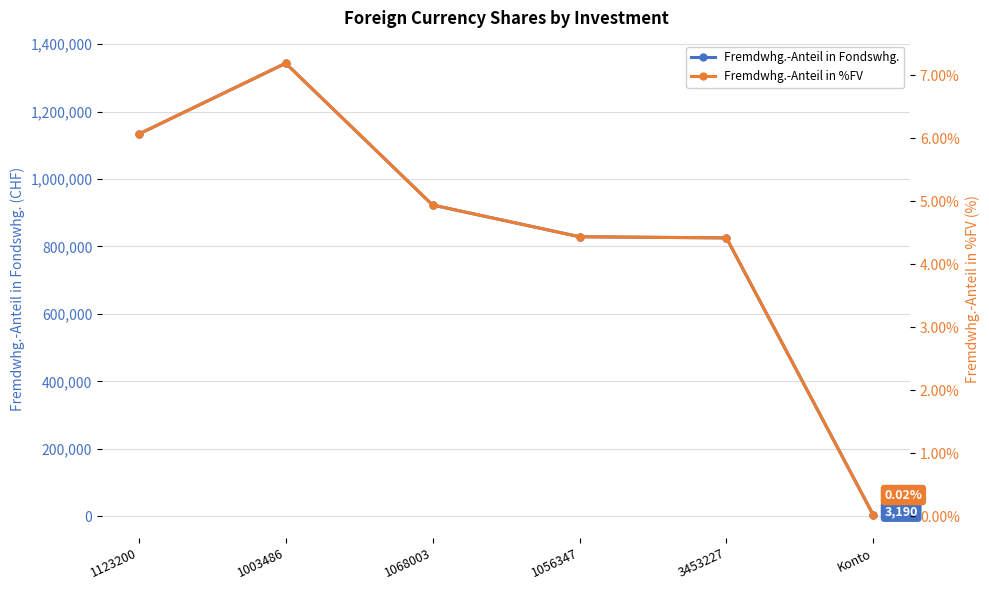

Reading right to left, what are all the values shown in this chart?

Fremdwhg.-Anteil in Fondswhg.: 3190.5	825466.3	828889.7	922919.2	1343330.6	1133253.9
Fremdwhg.-Anteil in %FV: 0.0	4.4	4.4	4.9	7.2	6.1